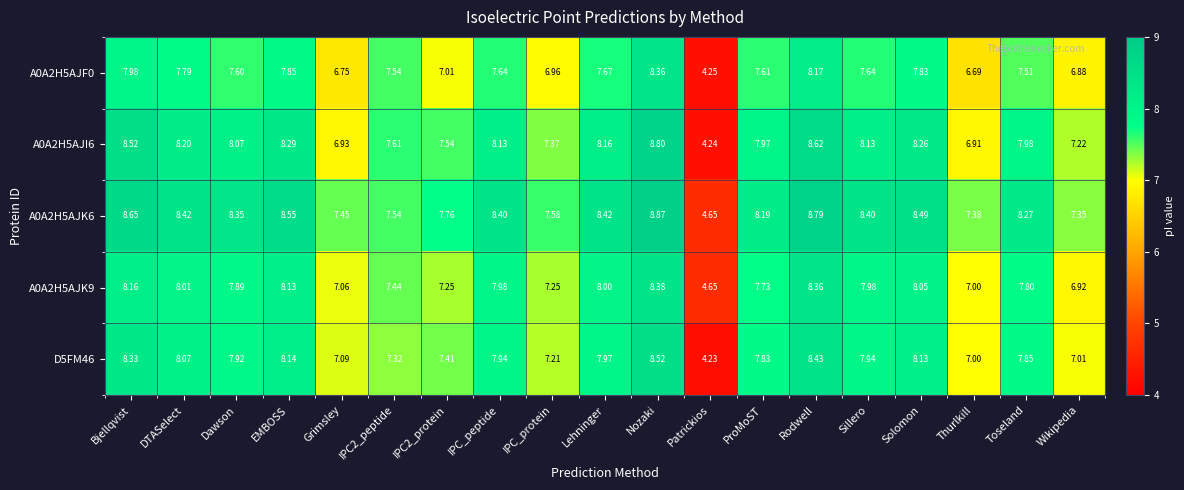

Where is A0A2H5AJF0 nearest to the value 6?

Thurlkill